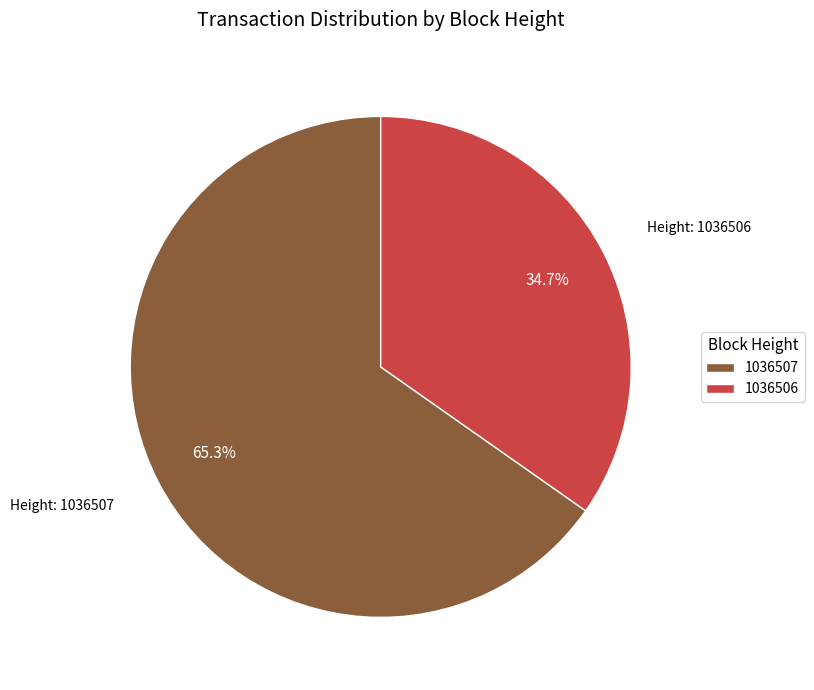

What percentage is the 1036506 slice, to the nearest percent?

35%